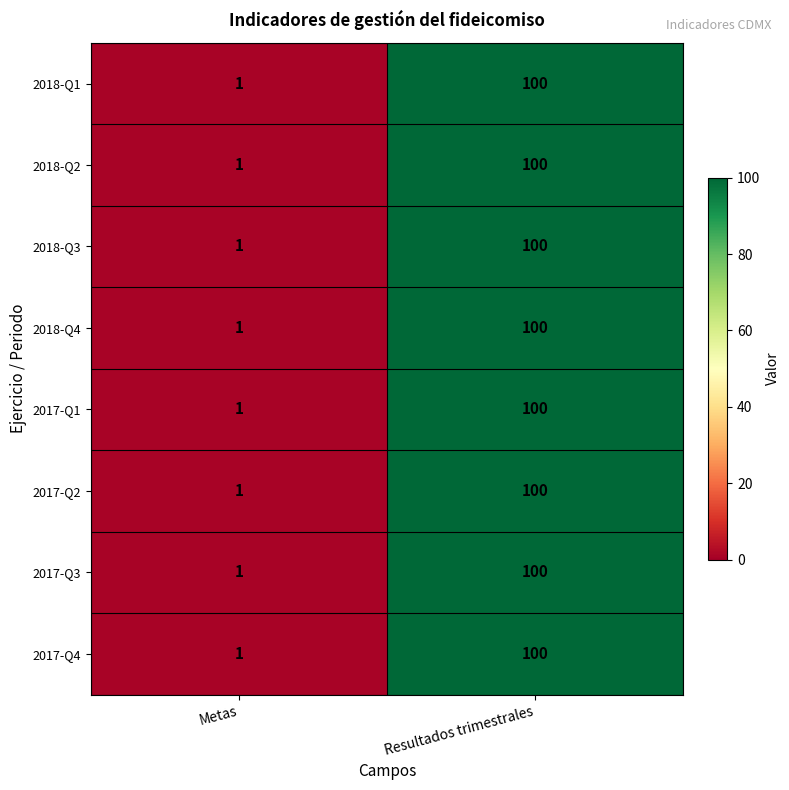

Count the number of data series in this chart.

8